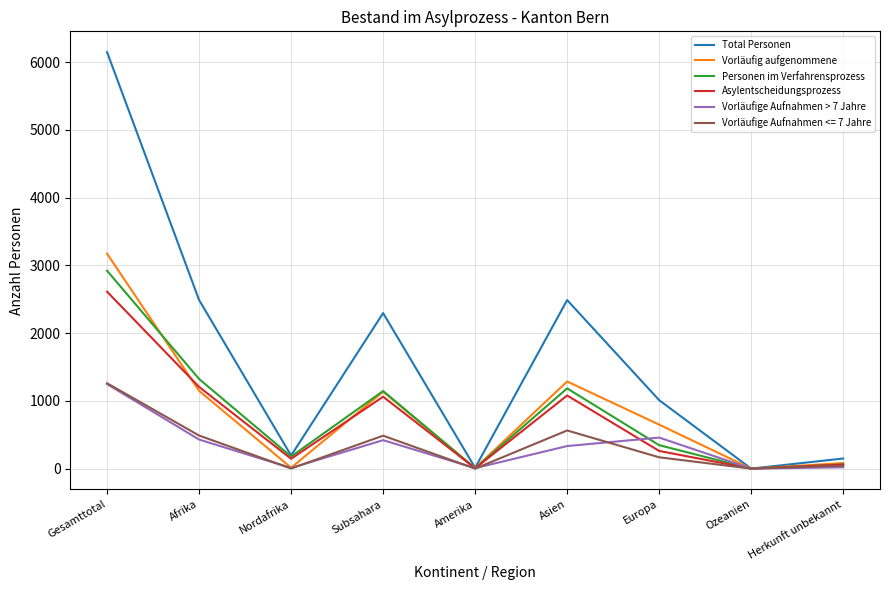

What is the difference between the Vorläufig aufgenommene values at Subsahara and Amerika?

1128